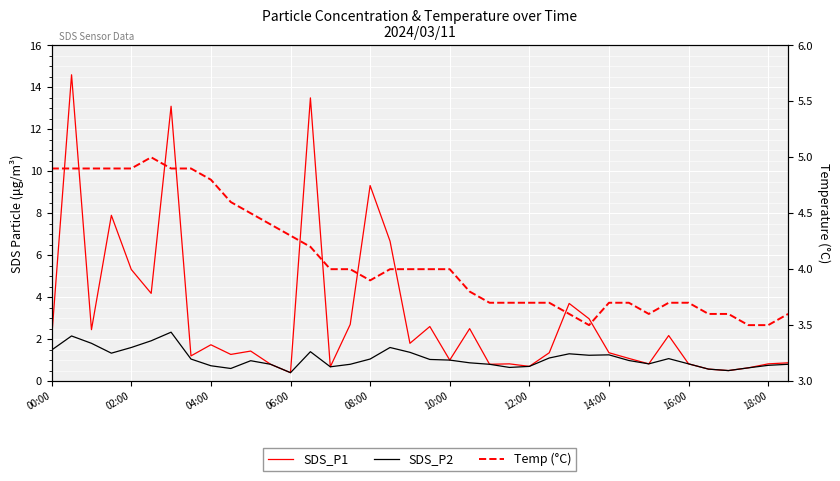

Is this an area chart (filled region under the line)?

No